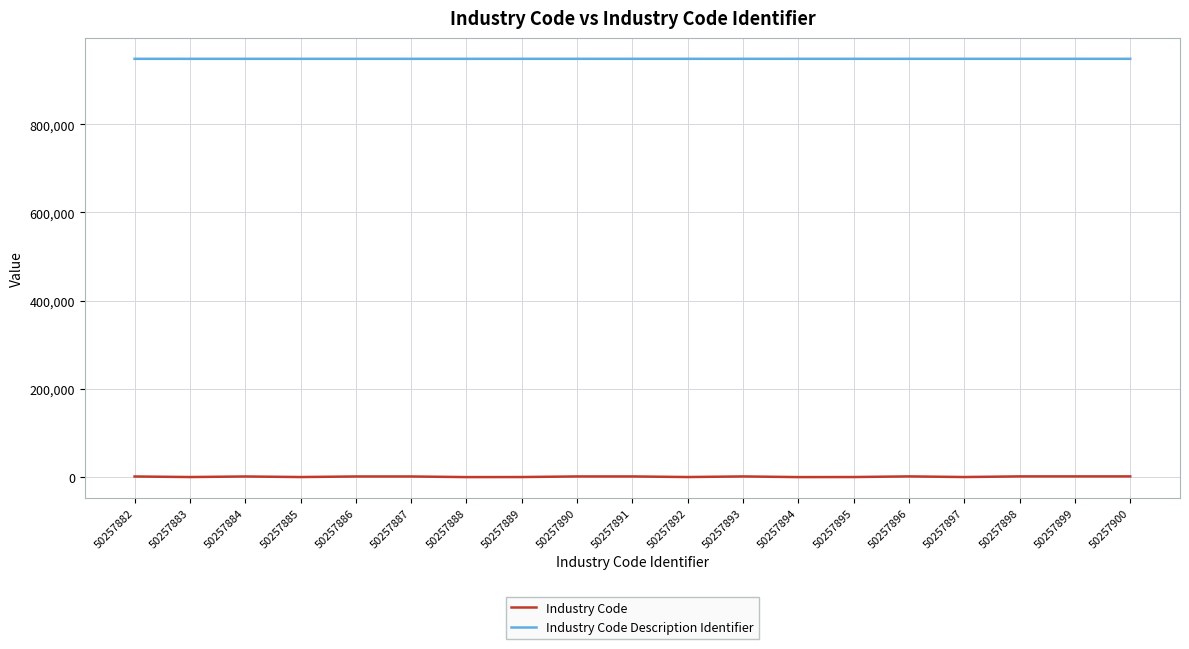

Is the value of Industry Code at 50257894 greater than the value of Industry Code Description Identifier at 50257888?

No